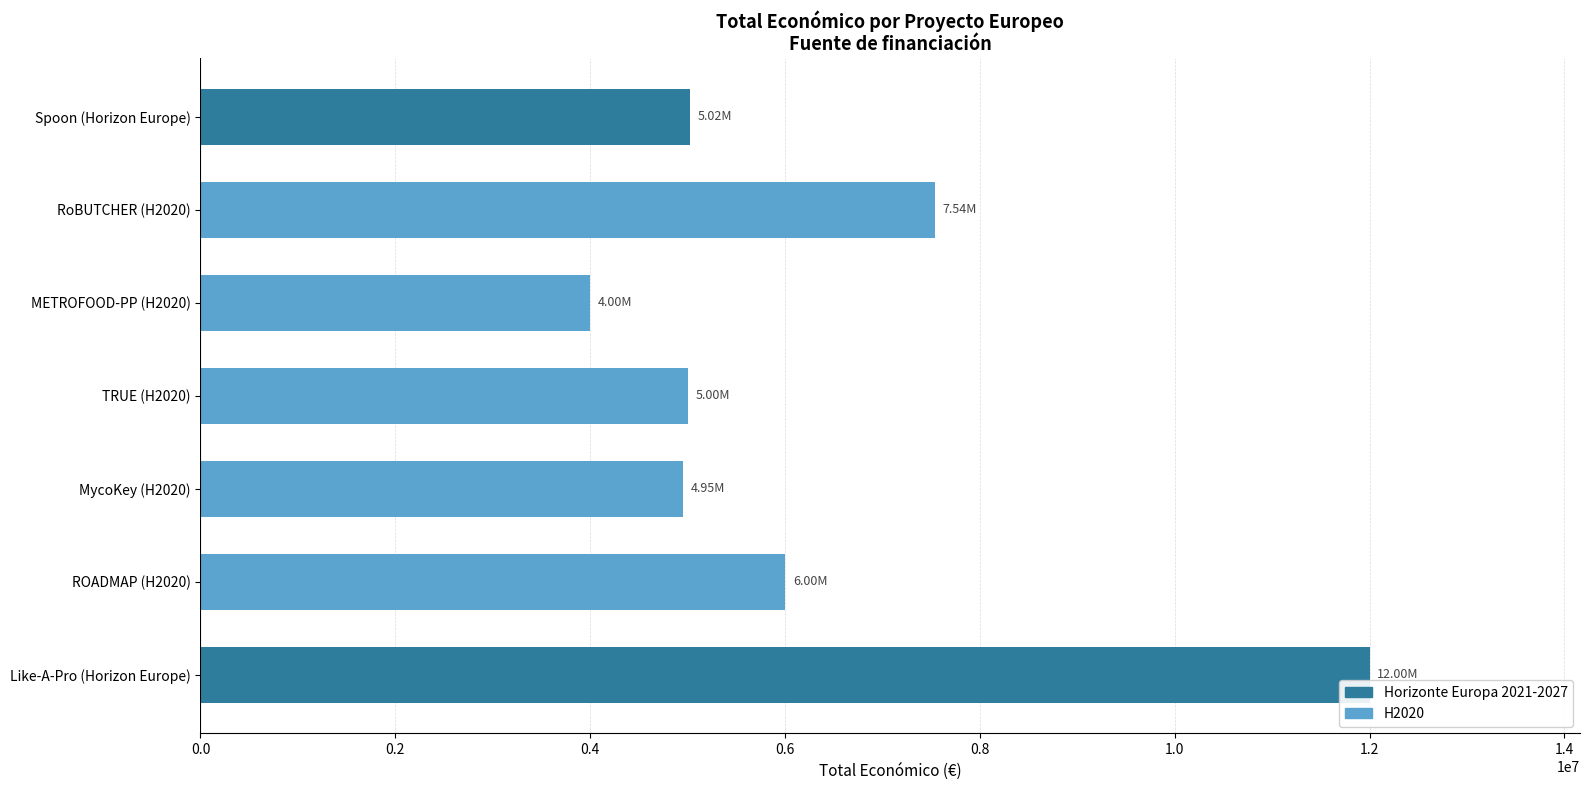

Between ROADMAP (H2020) and Spoon (Horizon Europe), which is larger?

ROADMAP (H2020)